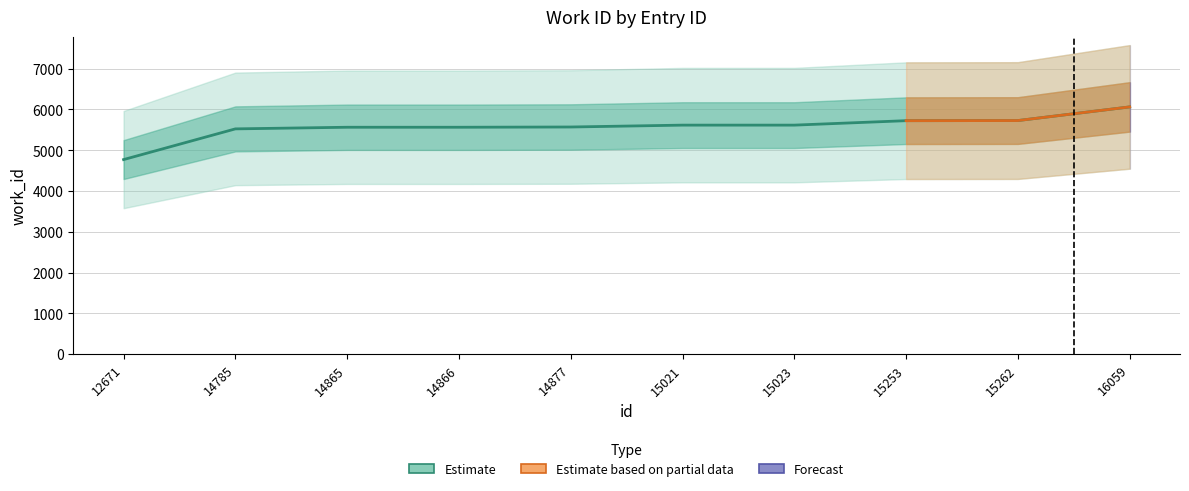

List the labels in order of value, smallest first.

12671, 14785, 14865, 14866, 14877, 15021, 15023, 15253, 15262, 16059